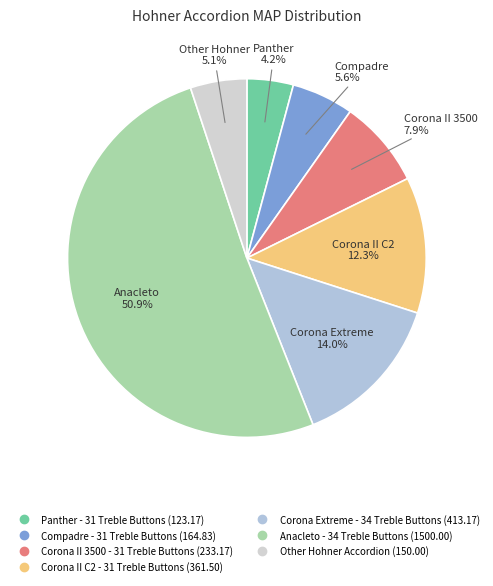

Count the number of slices in the pie.

7